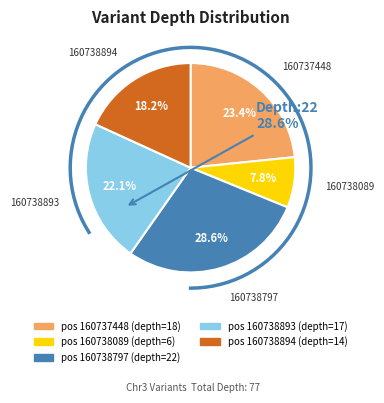

To the nearest percent, what percentage of the pie is 160737448?

23%